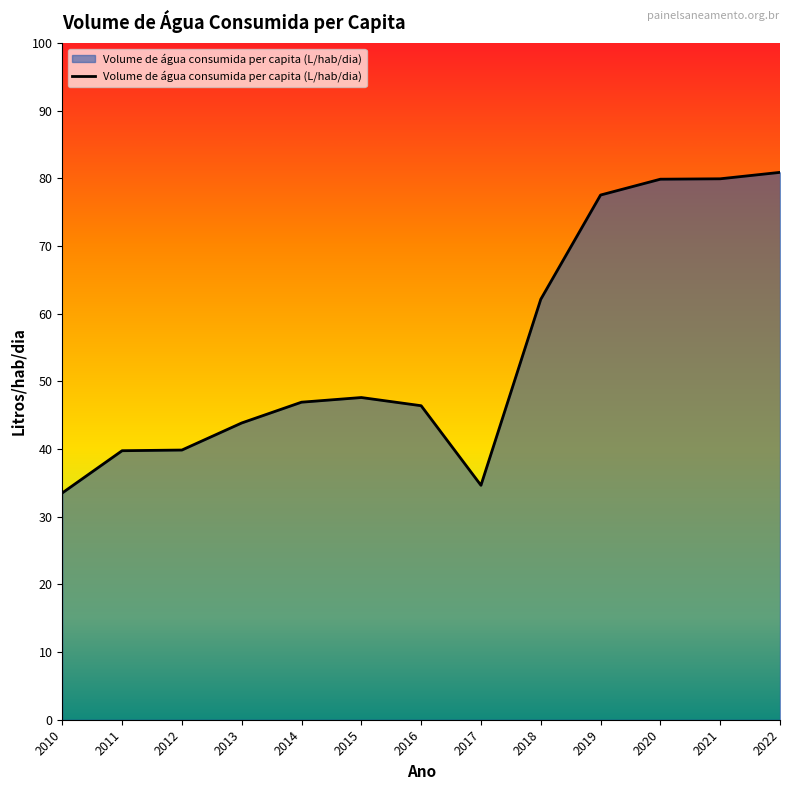

At which label is the value closest to 57?

2018